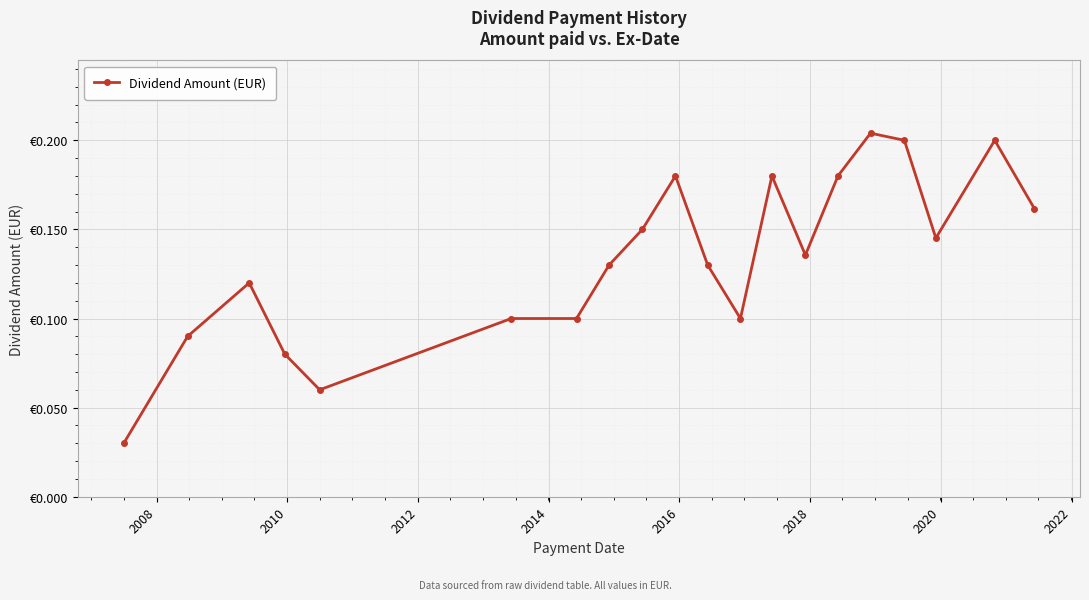

True or false: there are more than 2 points higher than both neighbors.

True